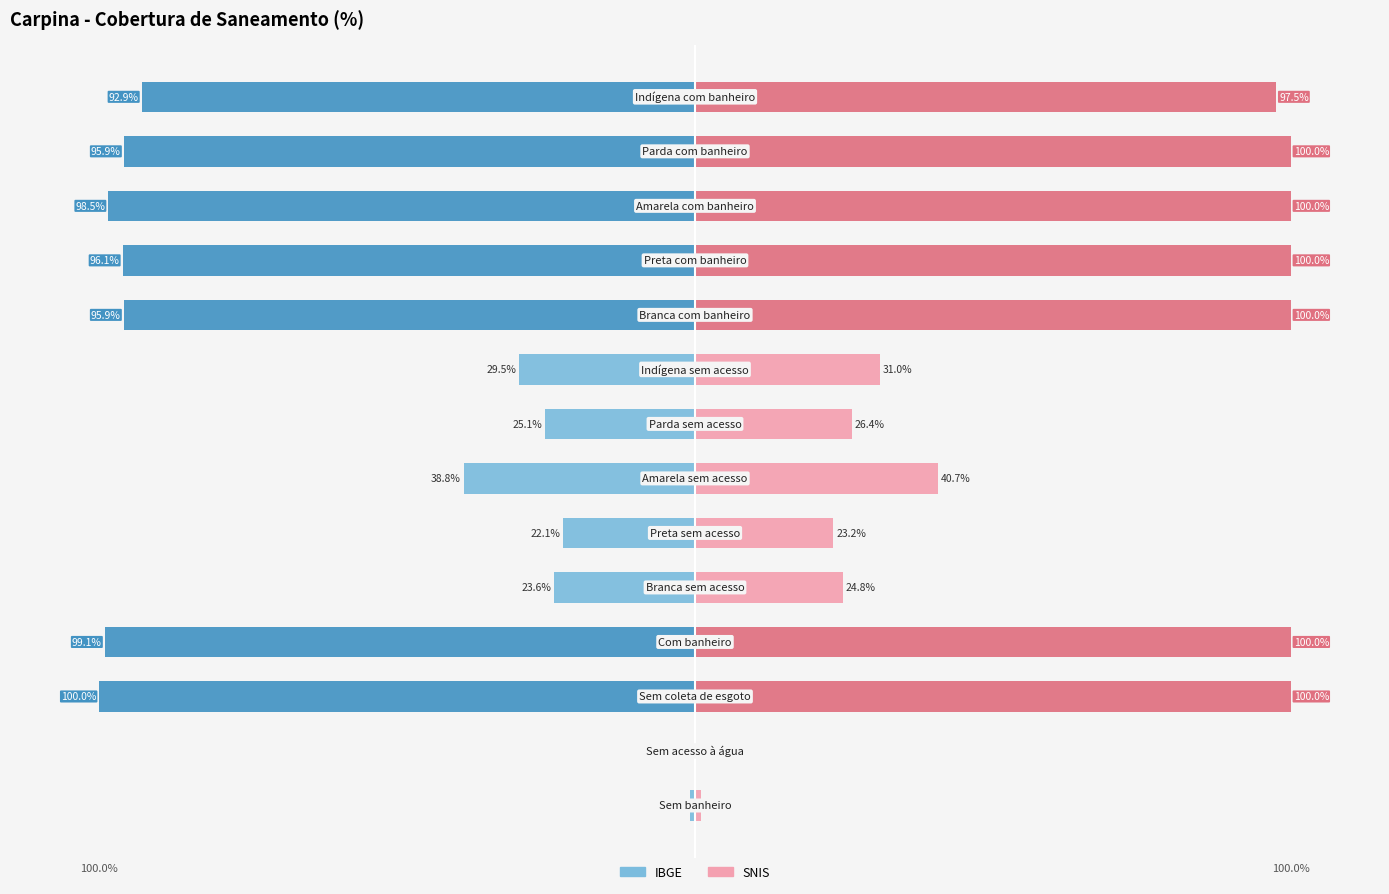

How many distinct data groups are displayed?

2